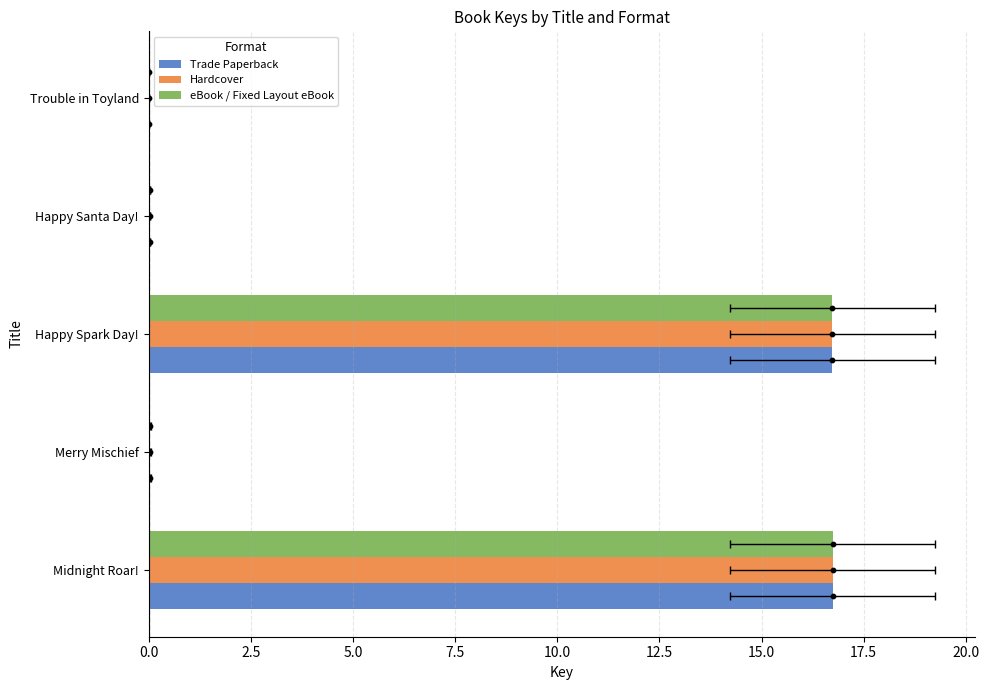

What is the total value across all series at Happy Spark Day!?

50.2